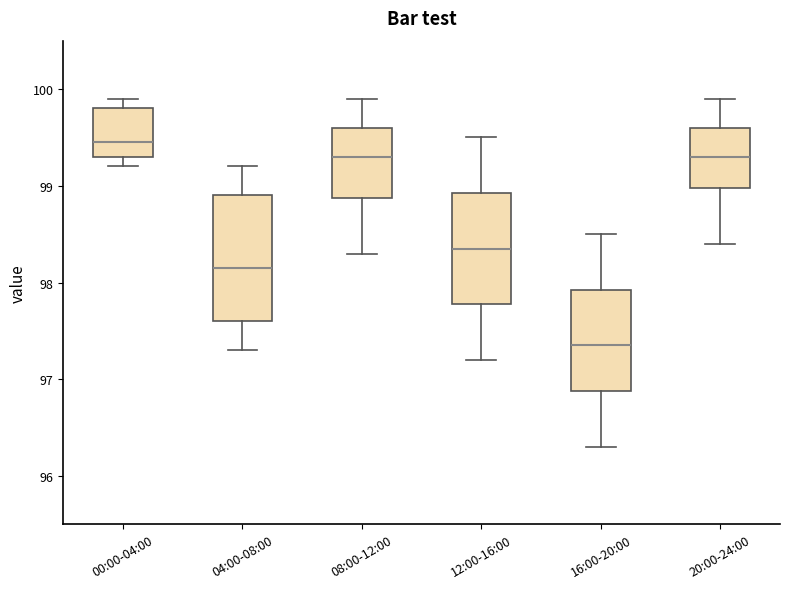

Which box is the tallest, from its lower edge to its upper edge?

04:00-08:00